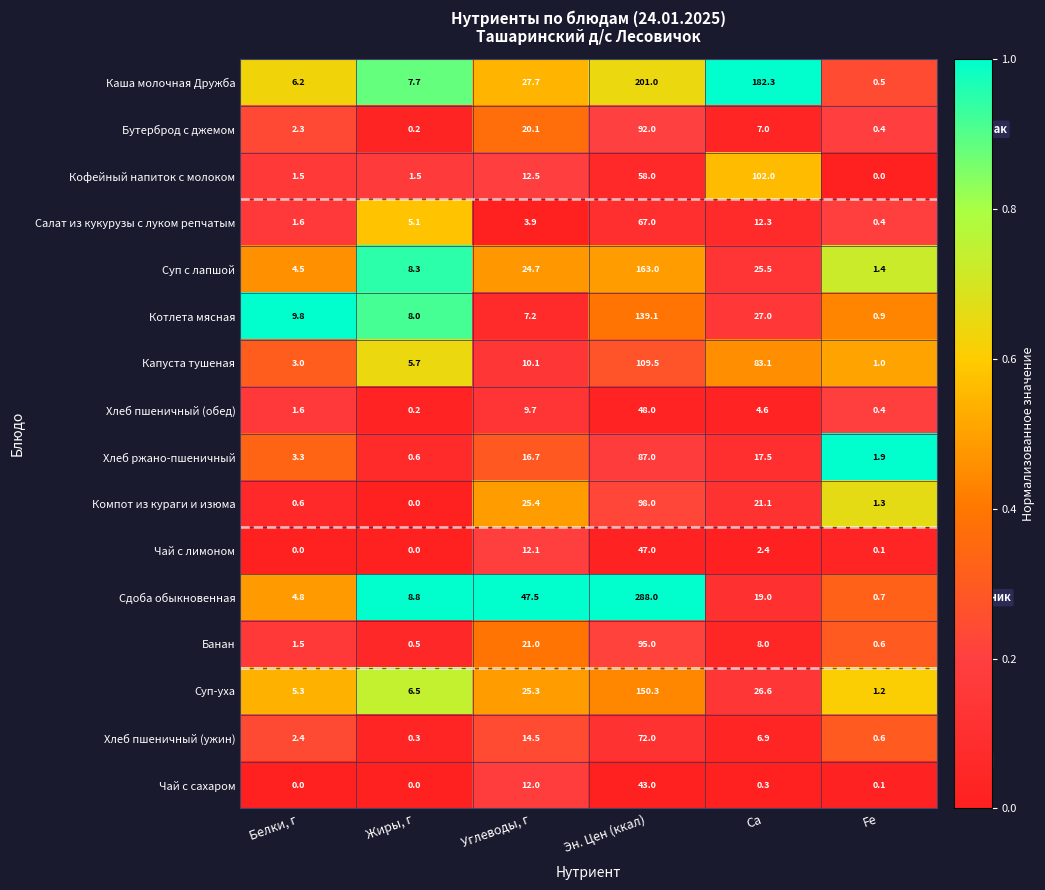

At which label does Суп с лапшой first exceed 24?

Углеводы, г